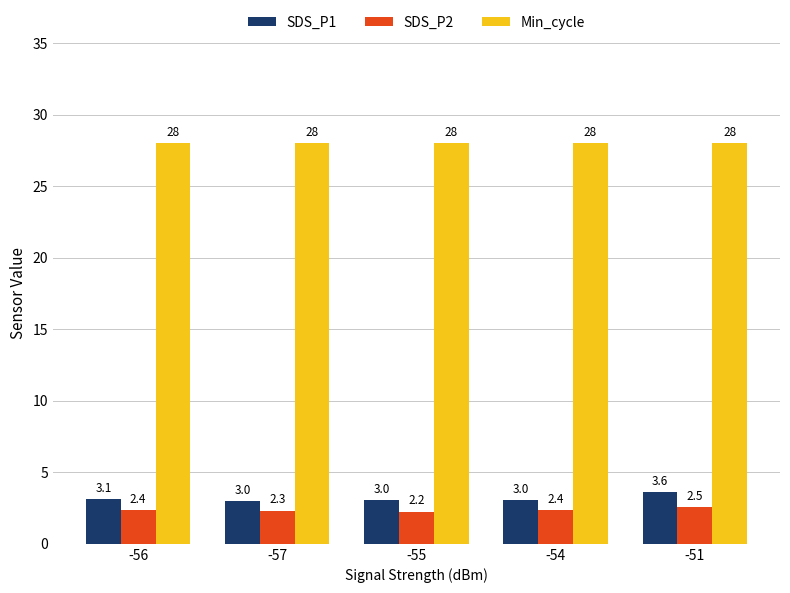

At which label does SDS_P1 first exceed 3?

-56